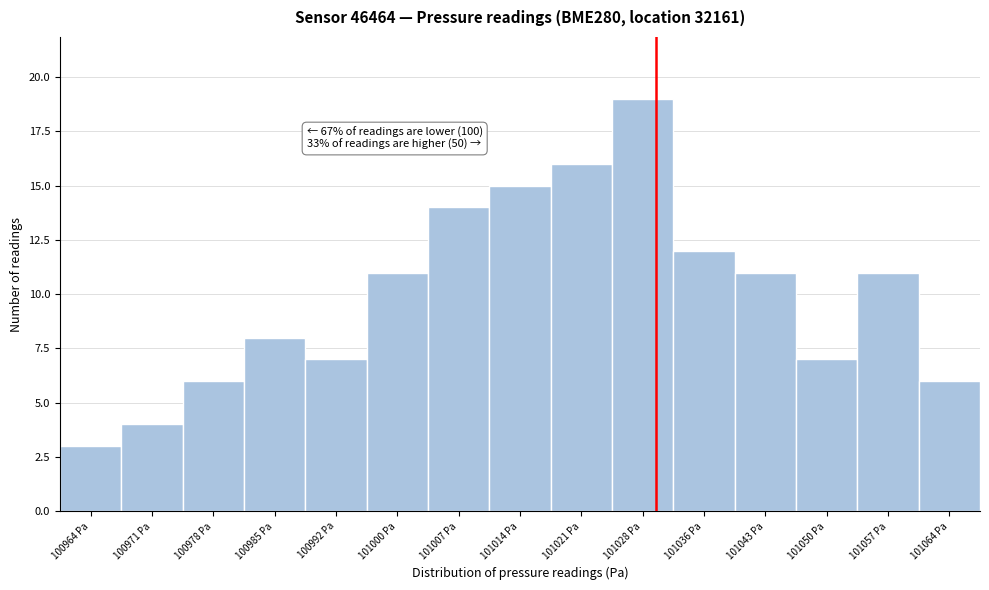

Which range on the x-axis has the tallest bar?

101024.8 to 101032.0